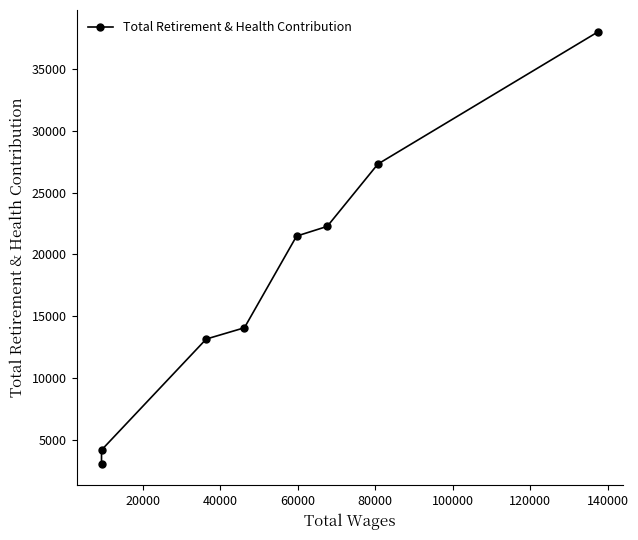

What is the difference between the maximum and minimum values?

34889